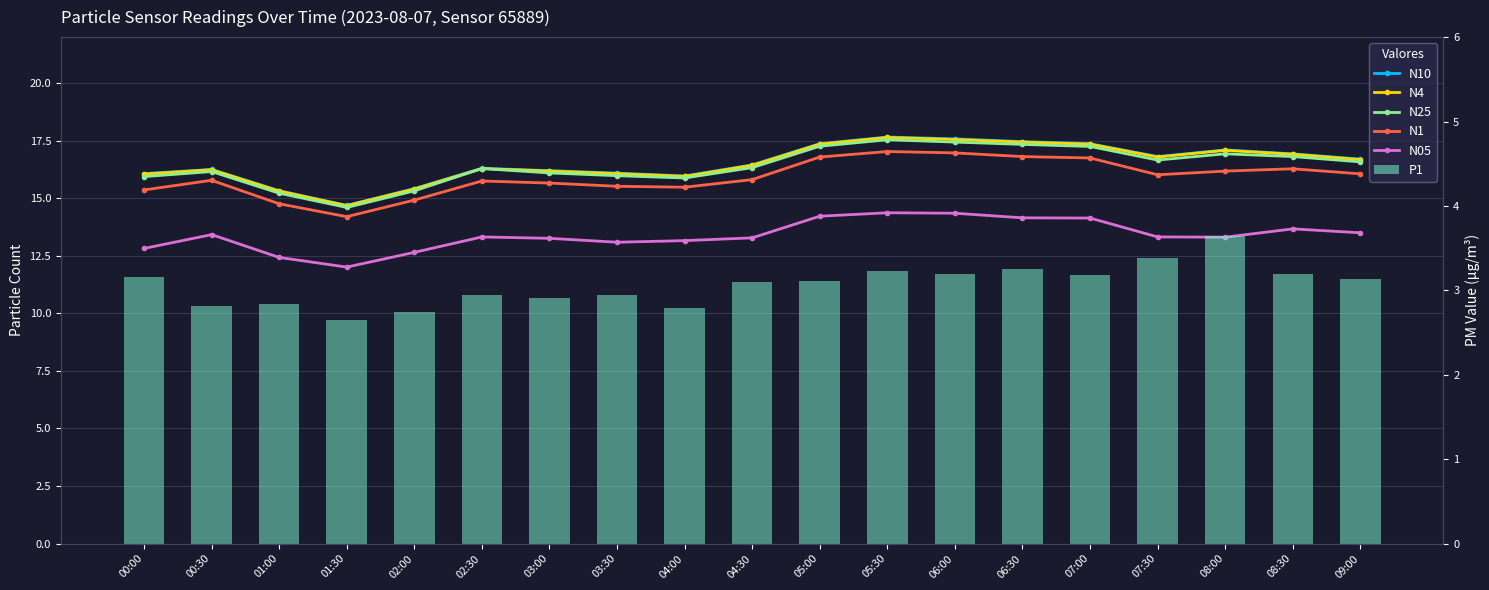

Which series has the widest spread of values?

N10